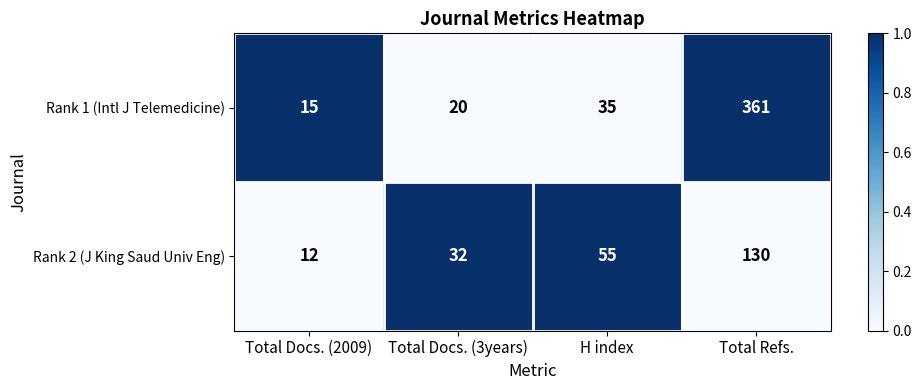

Reading left to right, extract all data points from this chart.

Rank 1 (Intl J Telemedicine): 15	20	35	361
Rank 2 (J King Saud Univ Eng): 12	32	55	130